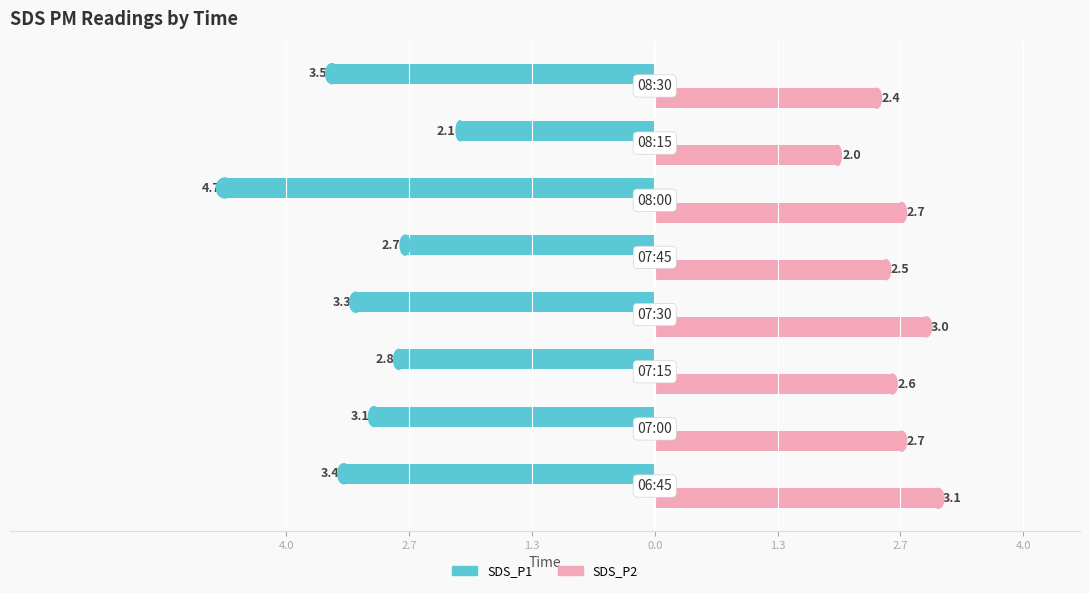

What are all the series names shown in the legend?

SDS_P1, SDS_P2